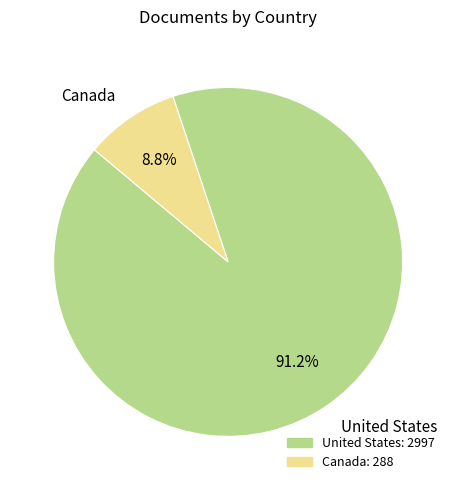

The Canada slice represents 9% of the pie. True or false?

True